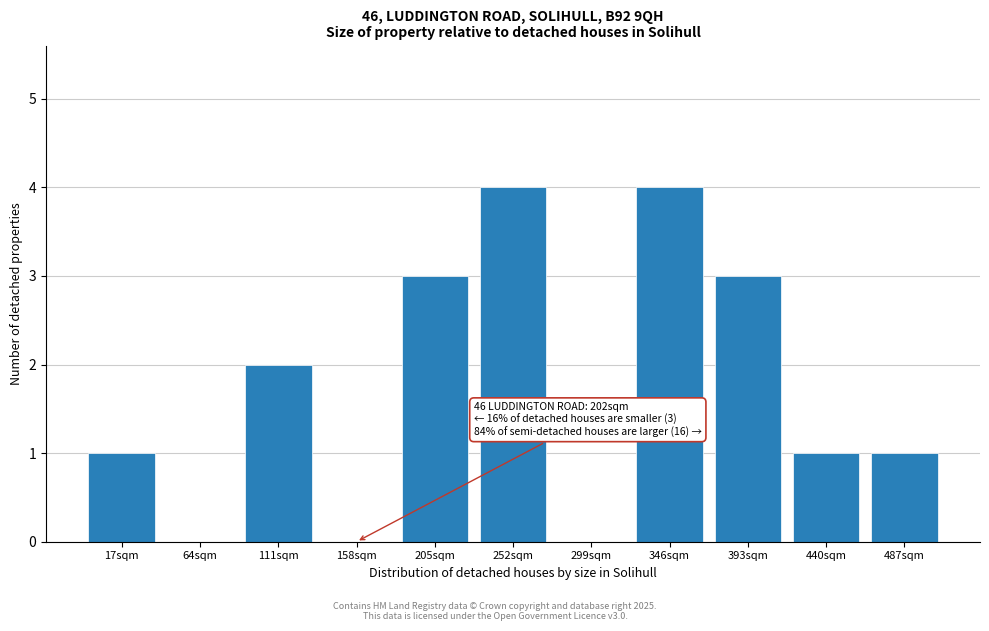

Reading left to right, extract all data points from this chart.

17sqm=1	64sqm=0	111sqm=2	158sqm=0	205sqm=3	252sqm=4	299sqm=0	346sqm=4	393sqm=3	440sqm=1	487sqm=1